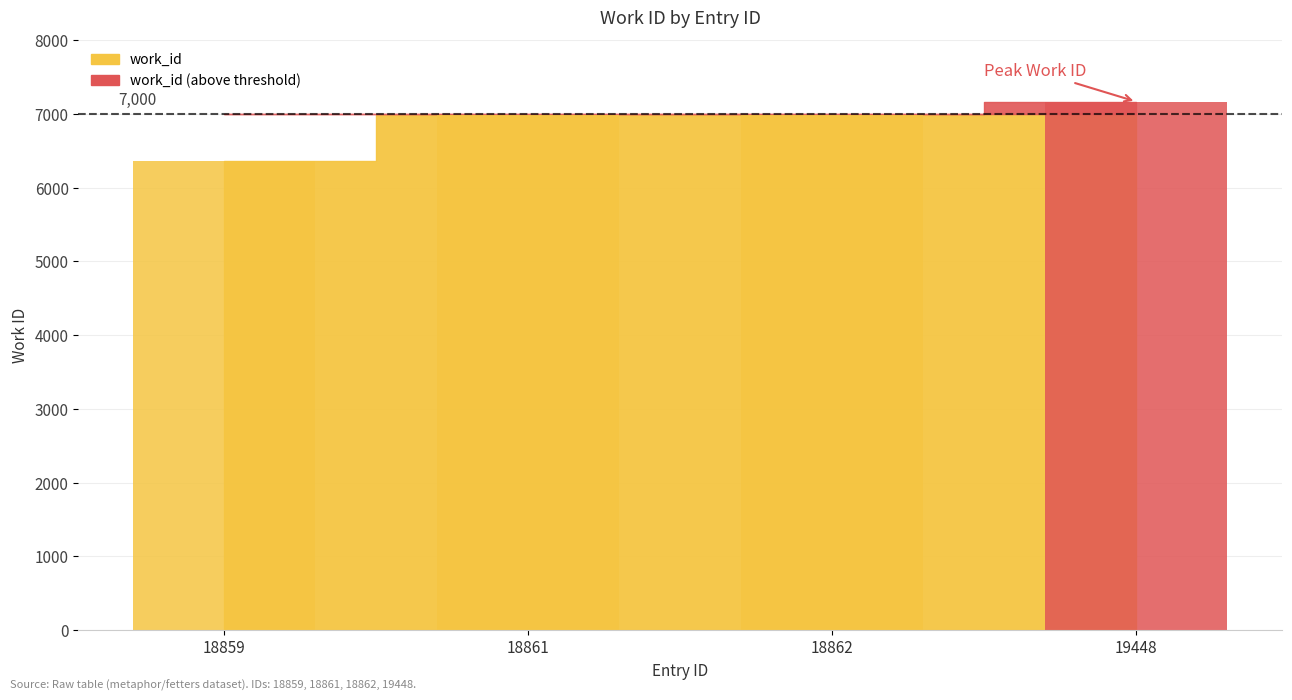

Does the chart contain any negative values?

No